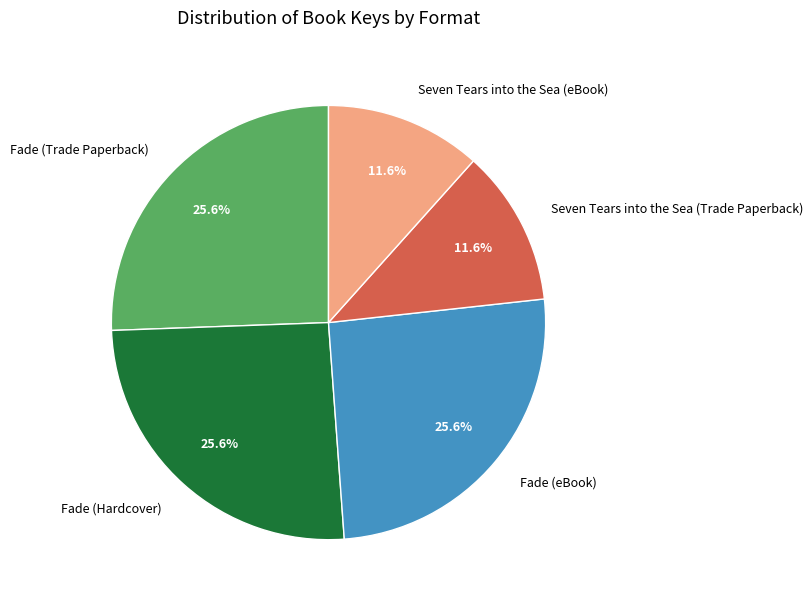

True or false: Seven Tears into the Sea (eBook) accounts for 12% of the total.

True